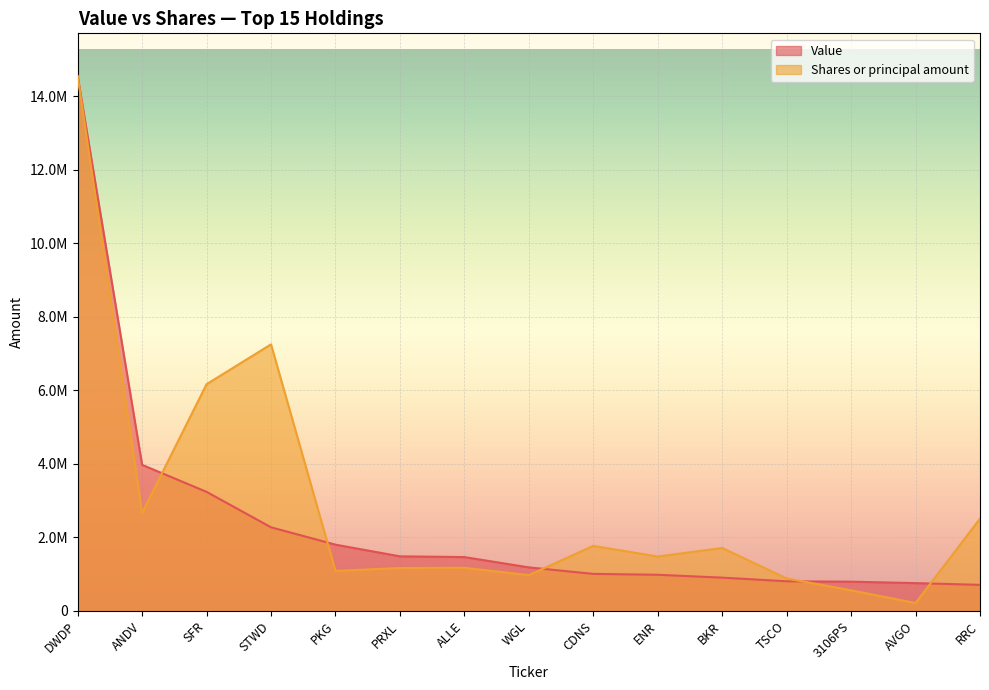

Where do Shares or principal amount and Value first cross each other?

ANDV and SFR